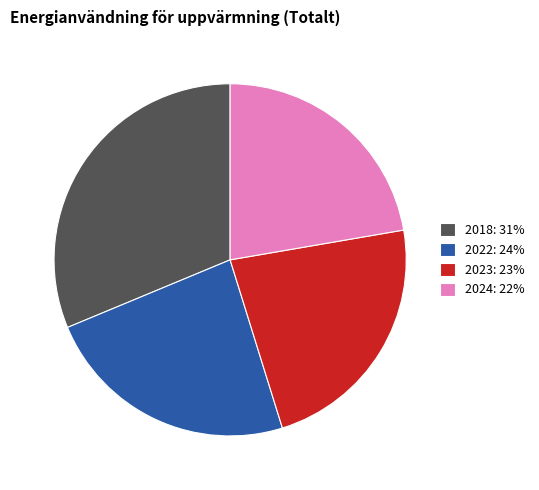

The 2022: 24% slice represents 30% of the pie. True or false?

False